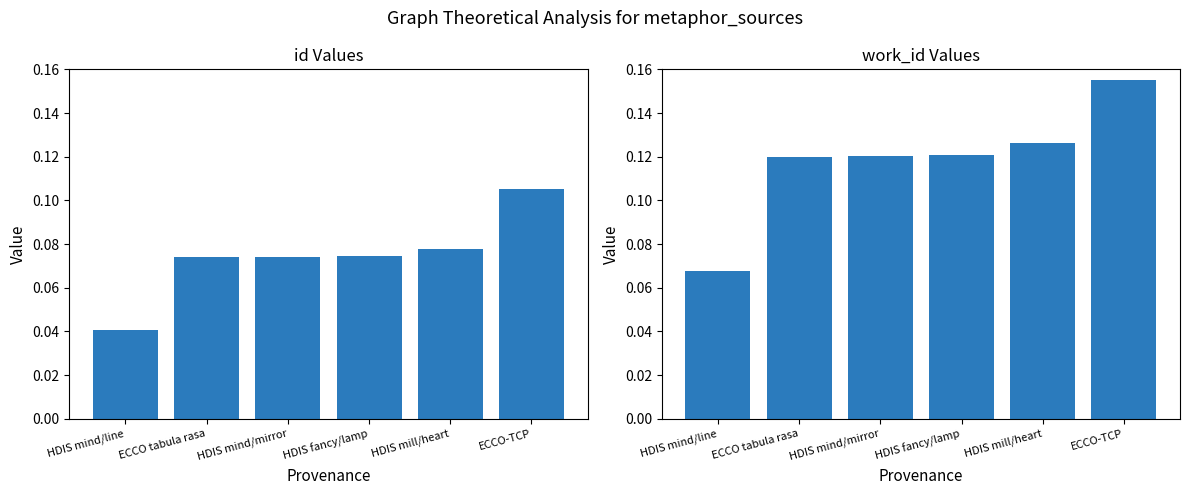

Does the chart contain stacked bars?

No